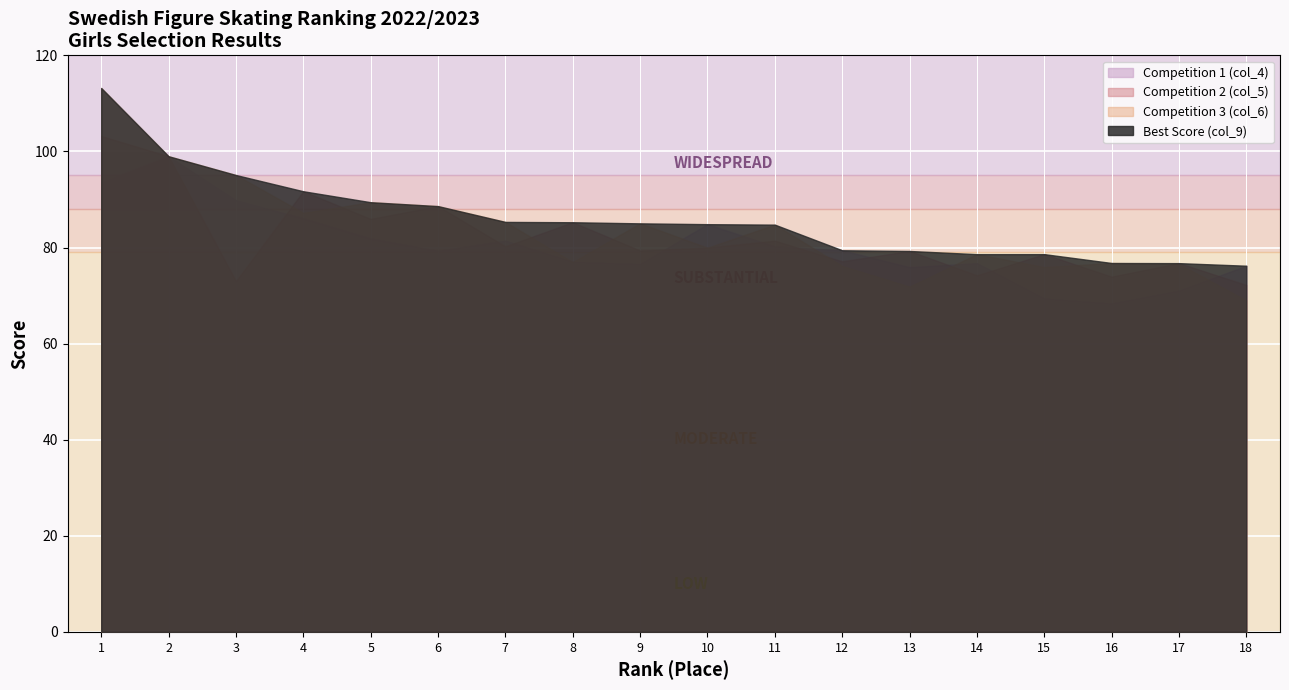

Reading left to right, what are all the values shown in this chart?

Competition 1 (col_4): 1=93.6	2=99.0	3=89.8	4=86.1	5=81.9	6=79.3	7=81.4	8=77.0	9=76.6	10=84.9	11=80.2	12=79.4	13=75.9	14=76.8	15=69.4	16=68.4	17=71.0	18=76.2
Competition 2 (col_5): 1=103.2	2=0.0	3=73.0	4=91.7	5=86.0	6=88.6	7=80.2	8=85.3	9=79.4	10=80.0	11=81.4	12=77.1	13=79.3	14=74.2	15=78.6	16=73.9	17=76.8	18=72.2
Competition 3 (col_6): 1=113.2	2=0.0	3=95.1	4=87.2	5=89.4	6=0.0	7=85.3	8=77.0	9=85.0	10=0.0	11=84.8	12=76.2	13=71.9	14=78.6	15=75.9	16=76.8	17=76.6	18=69.0
Best Score (col_9): 1=113.2	2=99.0	3=95.1	4=91.7	5=89.4	6=88.6	7=85.3	8=85.3	9=85.0	10=84.9	11=84.8	12=79.4	13=79.3	14=78.6	15=78.6	16=76.8	17=76.8	18=76.2